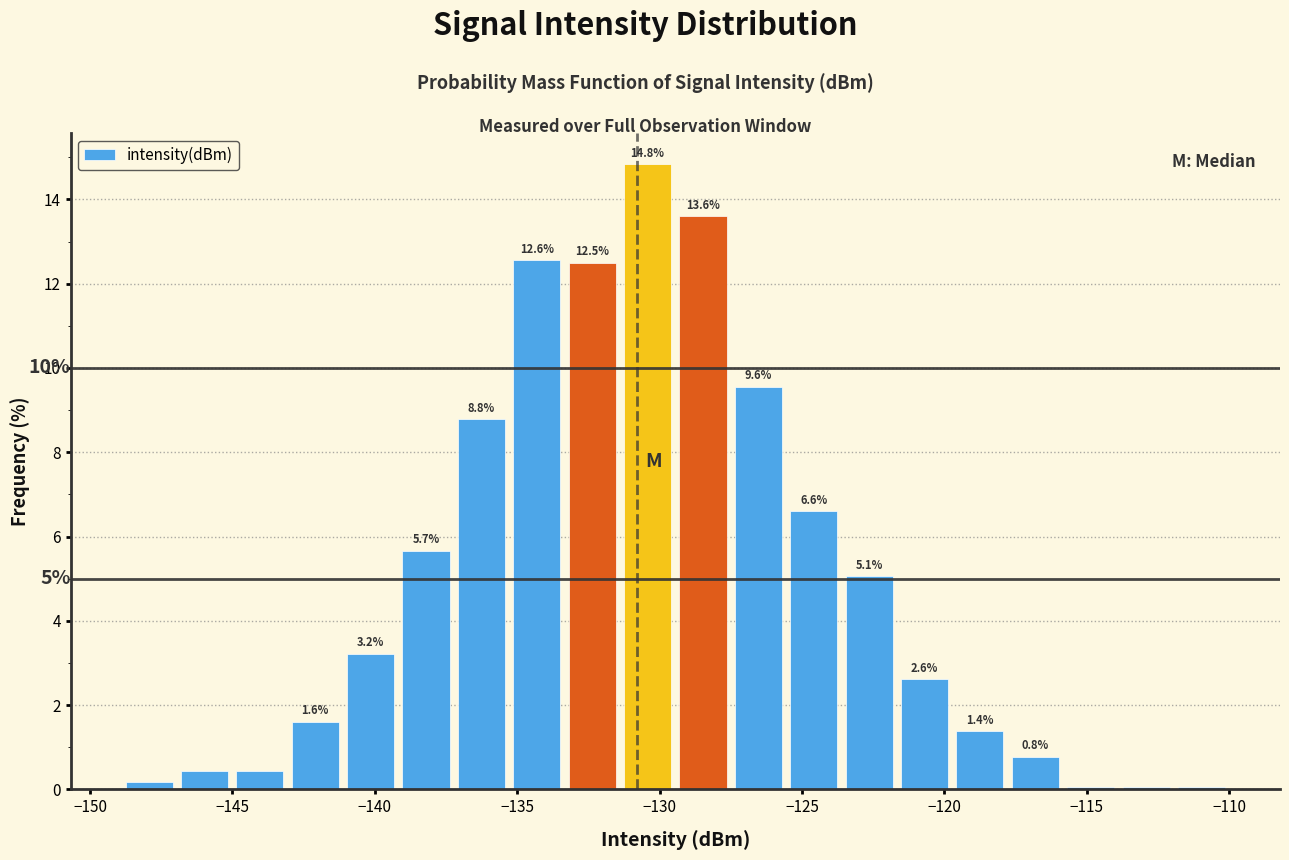

Around what value on the x-axis is the tallest bar? Give the approximate position of its centre, as read against the axis.

-130.5